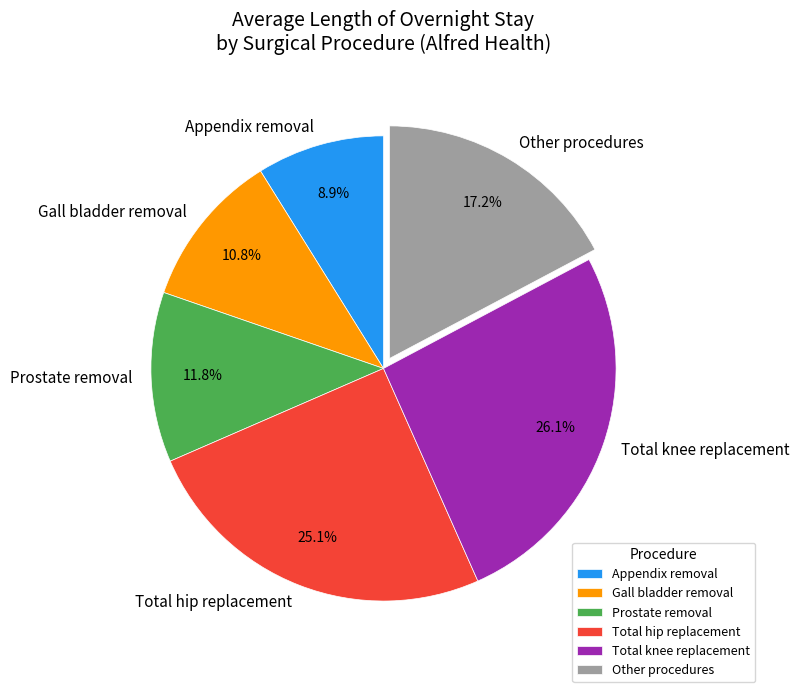

Which slice is the smallest?

Appendix removal